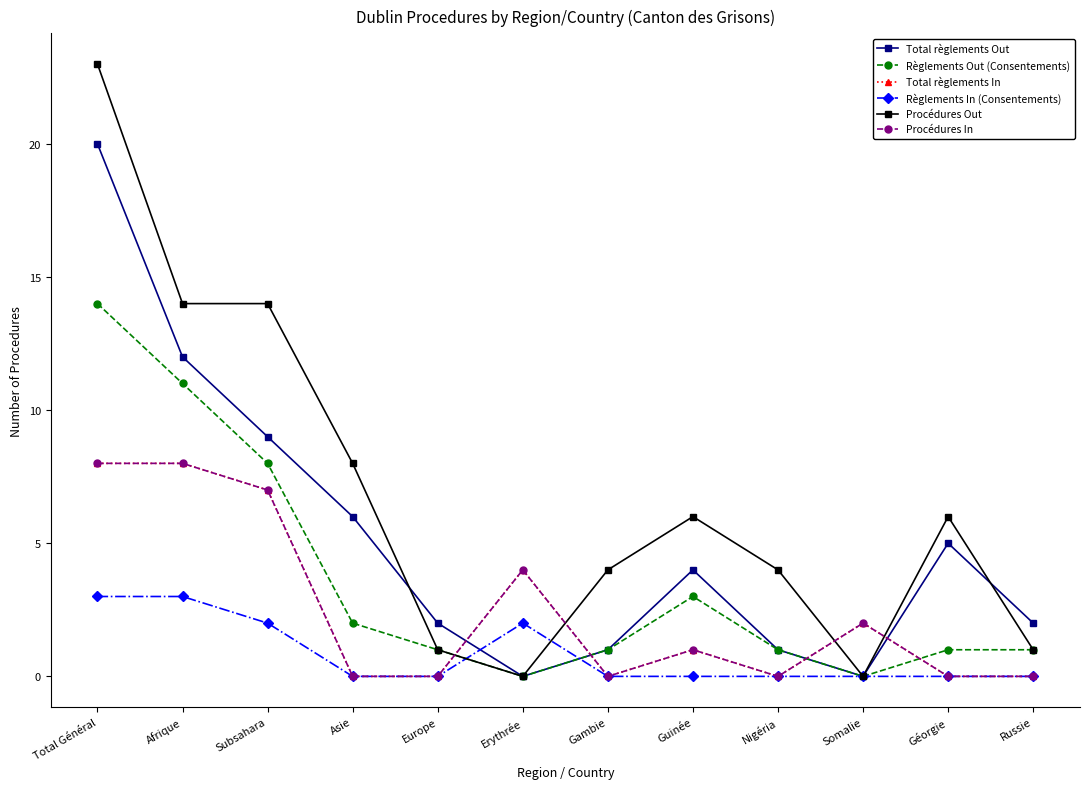

What is the average value of the Règlements Out (Consentements) series?

4